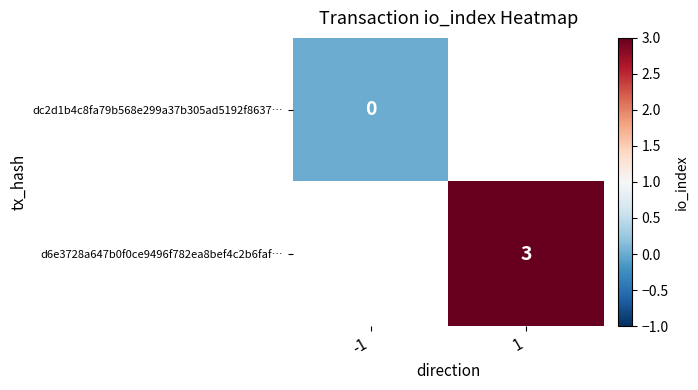

The value of d6e3728a647b0f0ce9496f782ea8bef4c2b6faf… at 1 is 3. True or false?

True